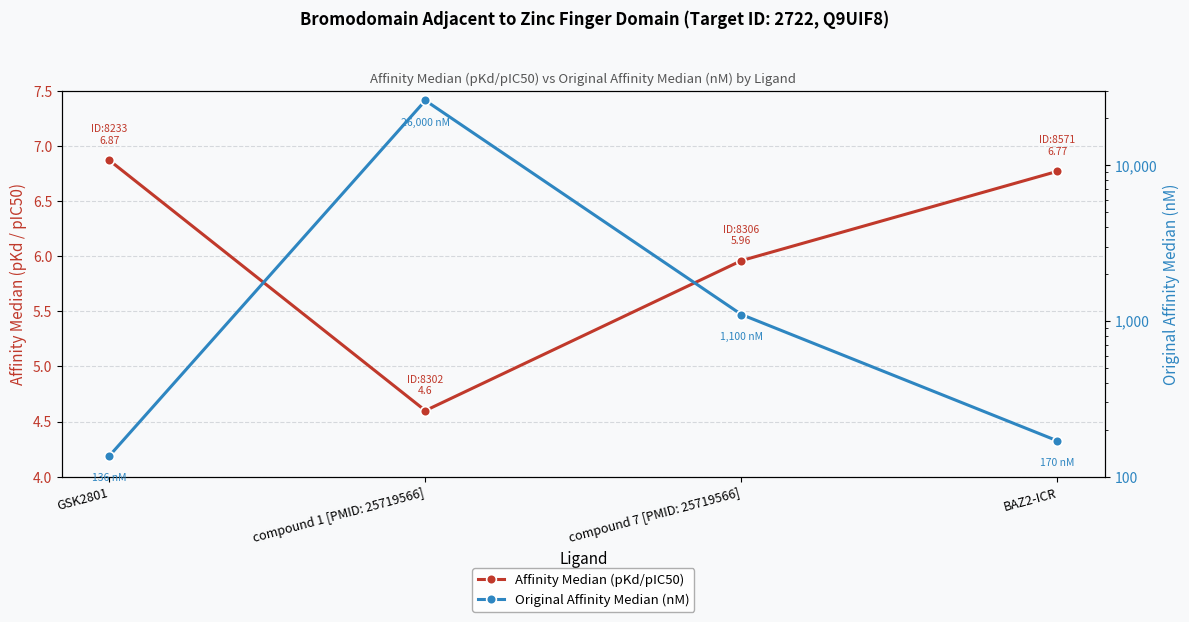

What is the label of the 4th point from the left?

BAZ2-ICR